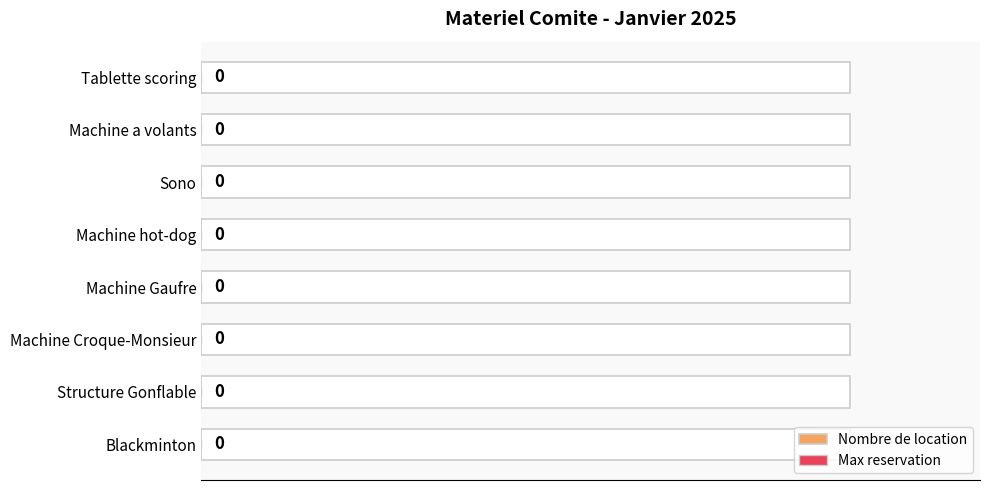

How many bars are there in total?

16